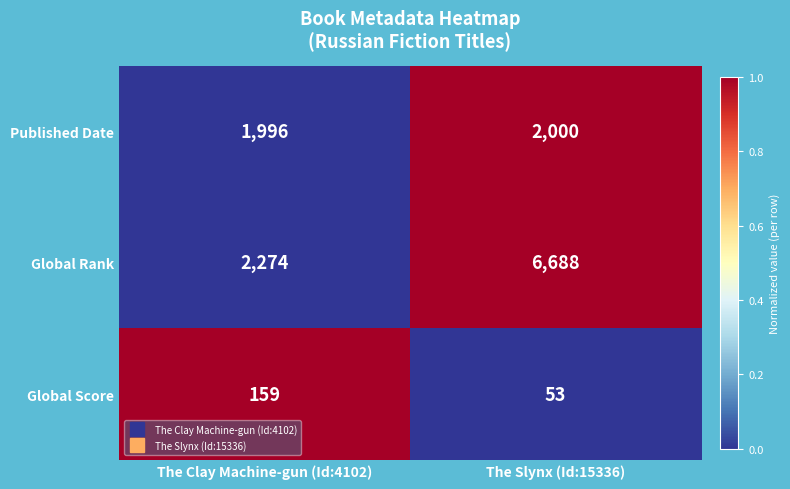

At which category is the sum across all series the highest?

The Slynx (Id:15336)